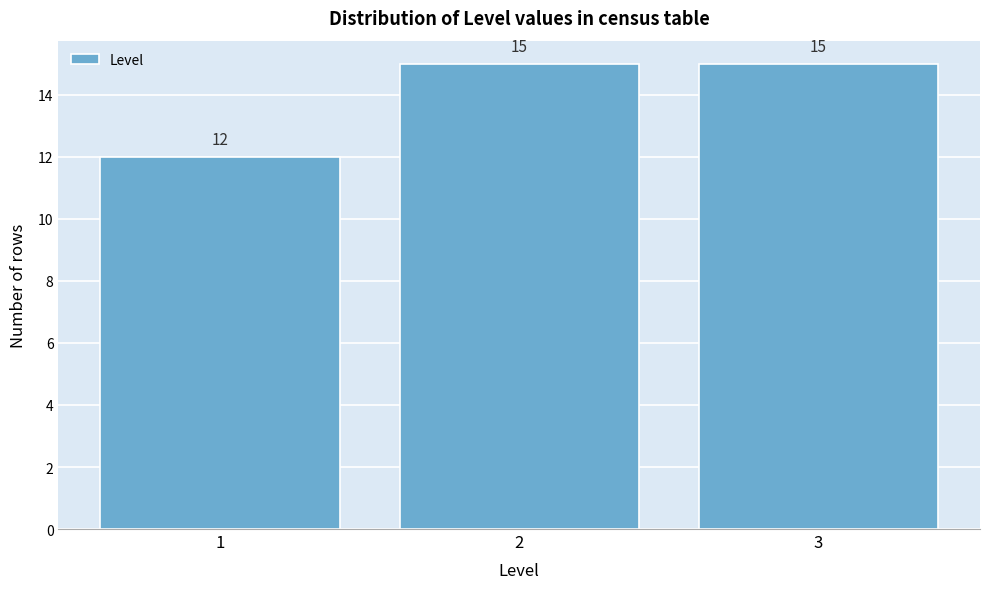

Reading right to left, extract all data points from this chart.

3=15	2=15	1=12